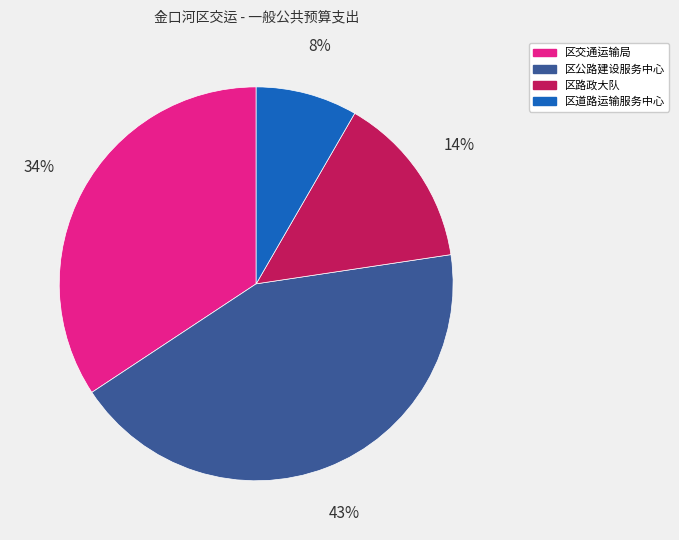

How many slices are in this pie chart?

4